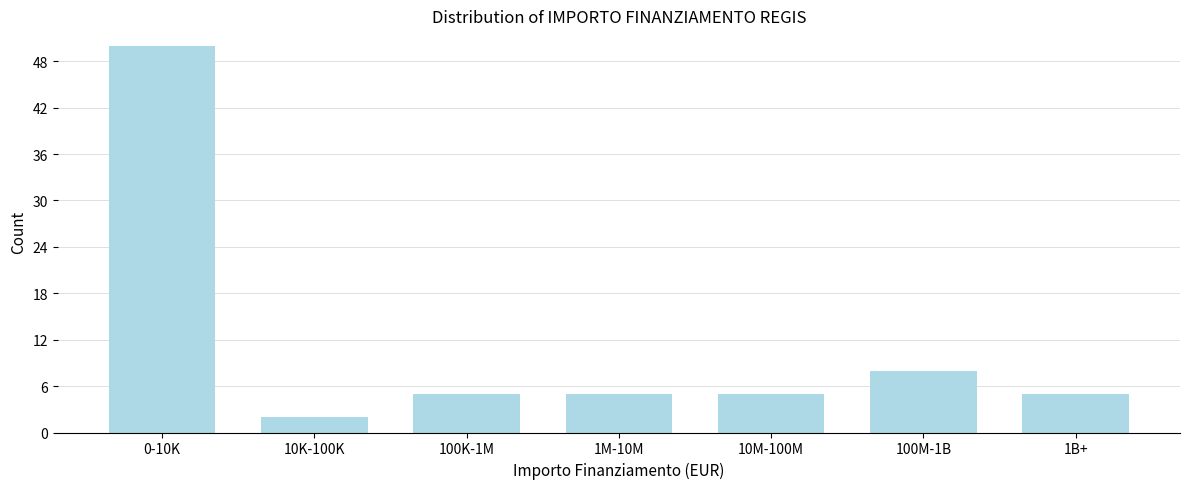

Reading left to right, list all the values displayed in this chart.

0-10K=50	10K-100K=2	100K-1M=5	1M-10M=5	10M-100M=5	100M-1B=8	1B+=5